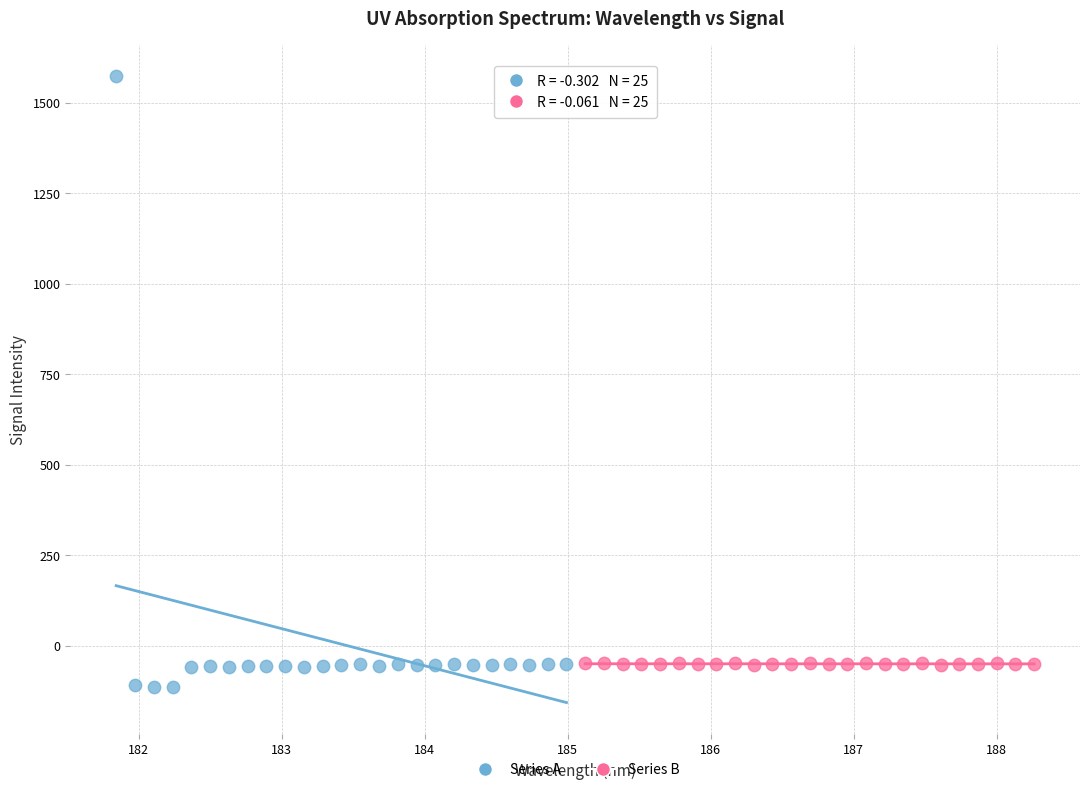

Which series has the widest spread of Y values?

Series A